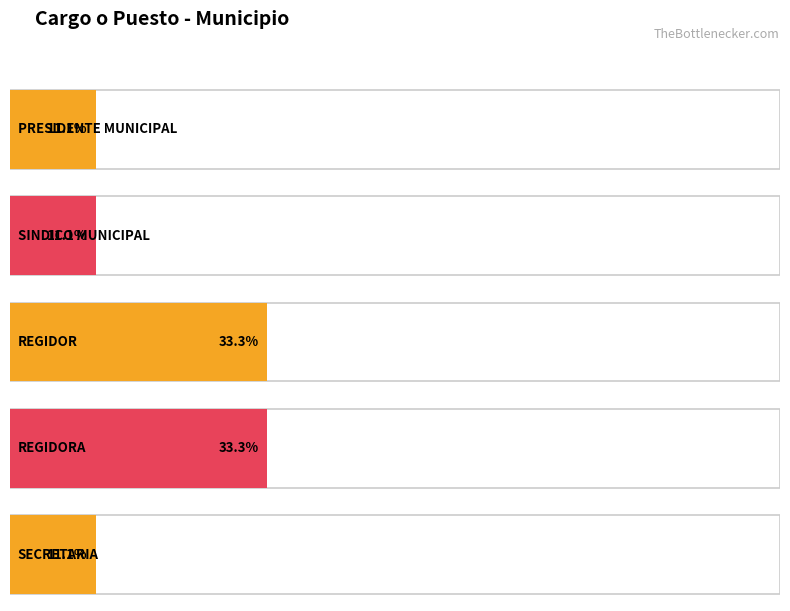

What is the label of the 3rd bar from the right?

REGIDOR